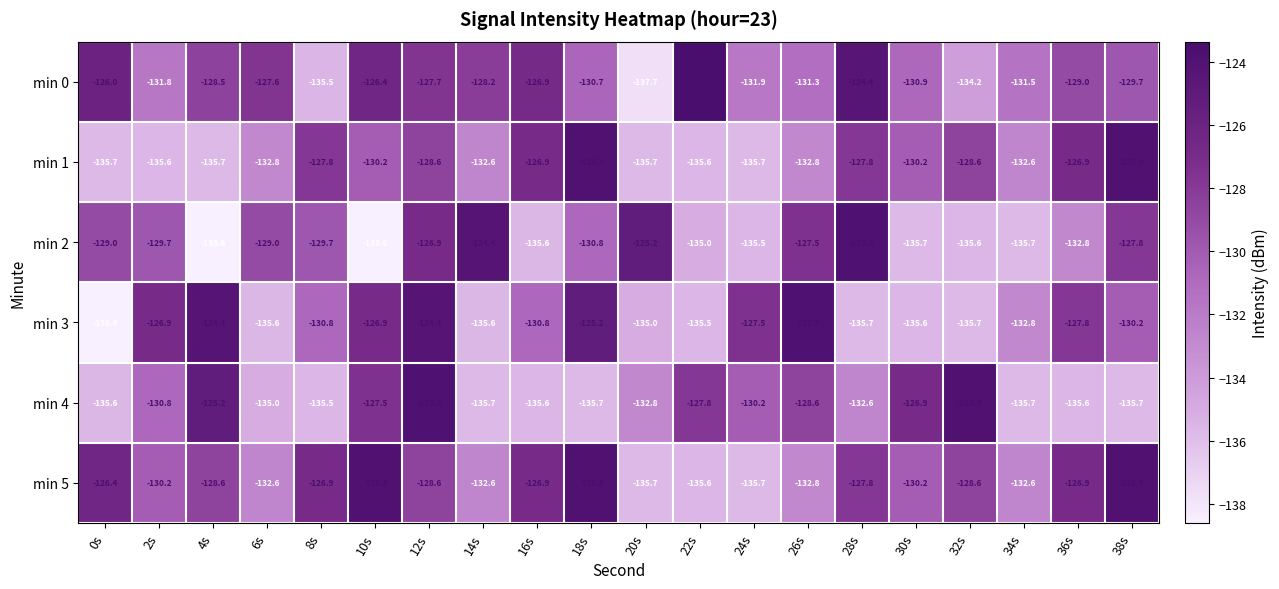

What is the difference between the second highest and second lowest values in the min 2 series?

14.2